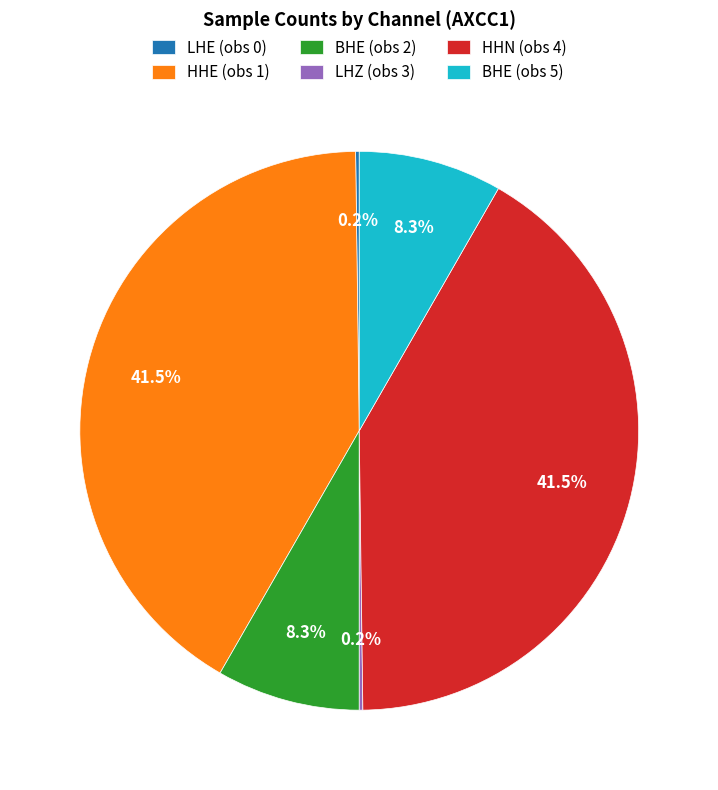

What percentage do BHE (obs 2) and HHE (obs 1) together represent?

49.8%